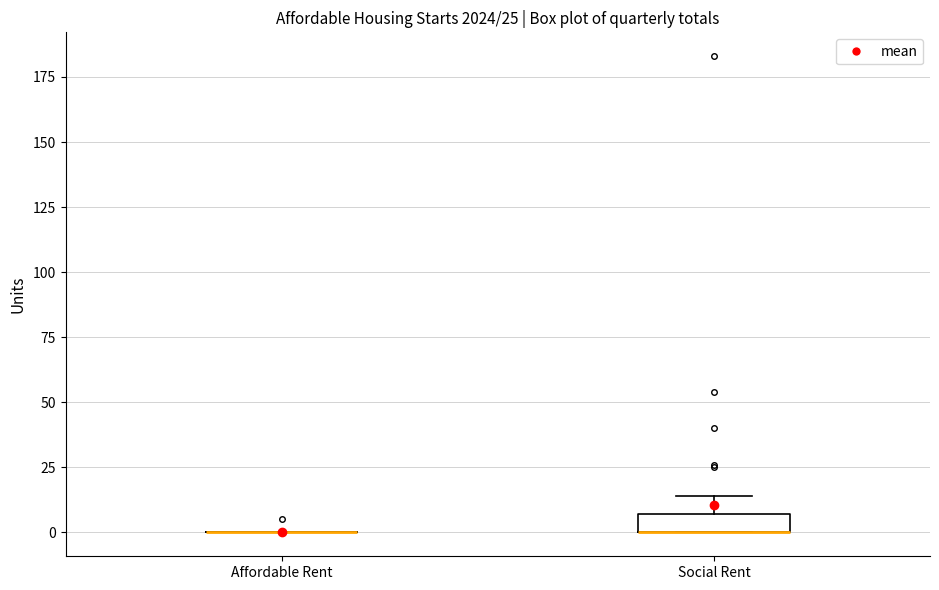

Which box is the tallest, from its lower edge to its upper edge?

Social Rent